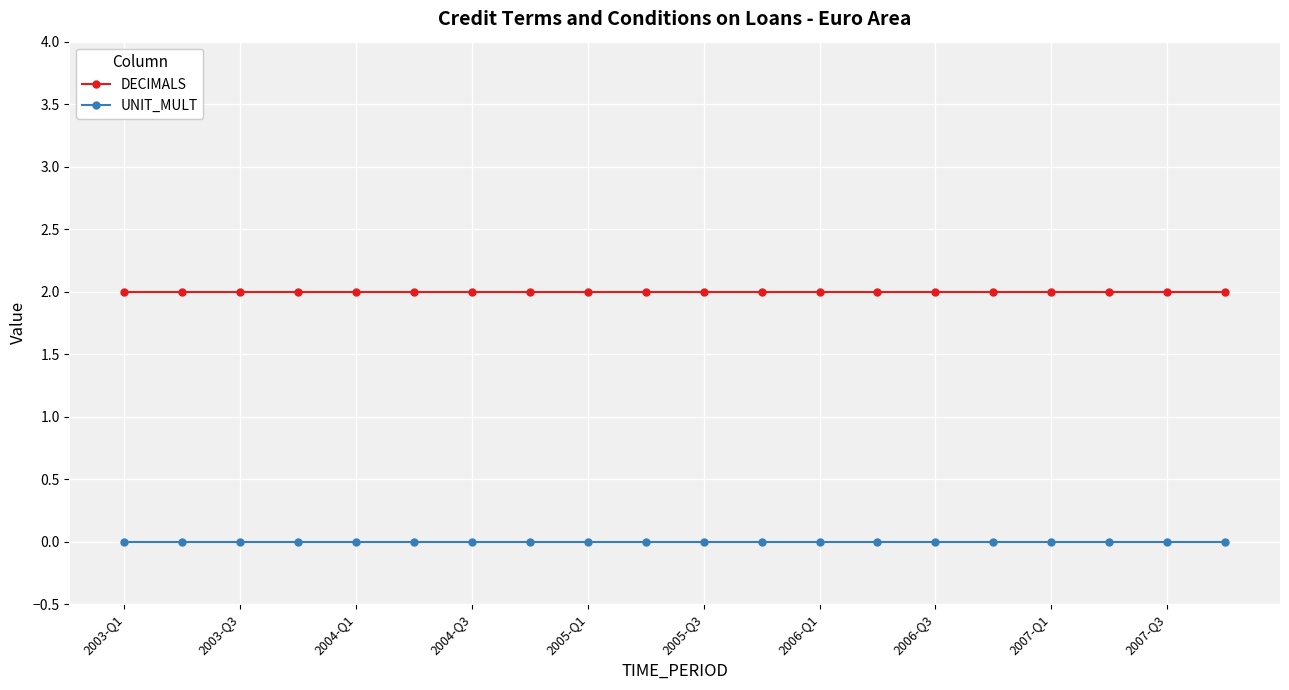

True or false: DECIMALS and UNIT_MULT cross at least once.

False